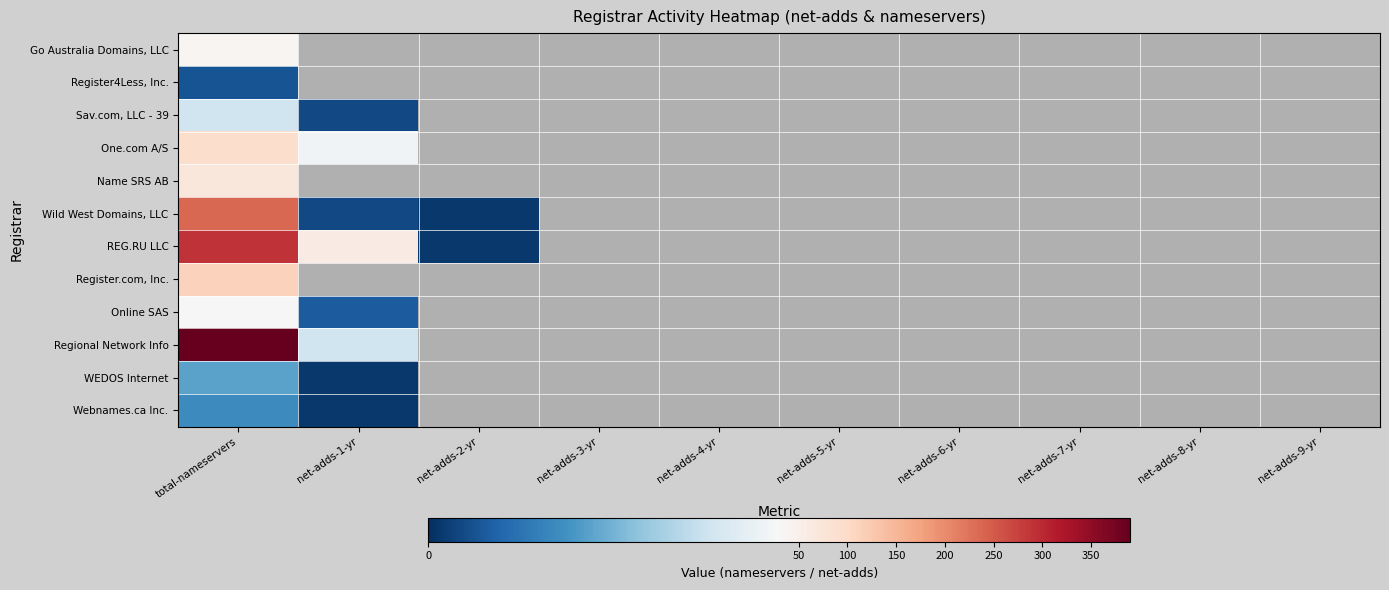

At which category is the sum across all series the highest?

total-nameservers